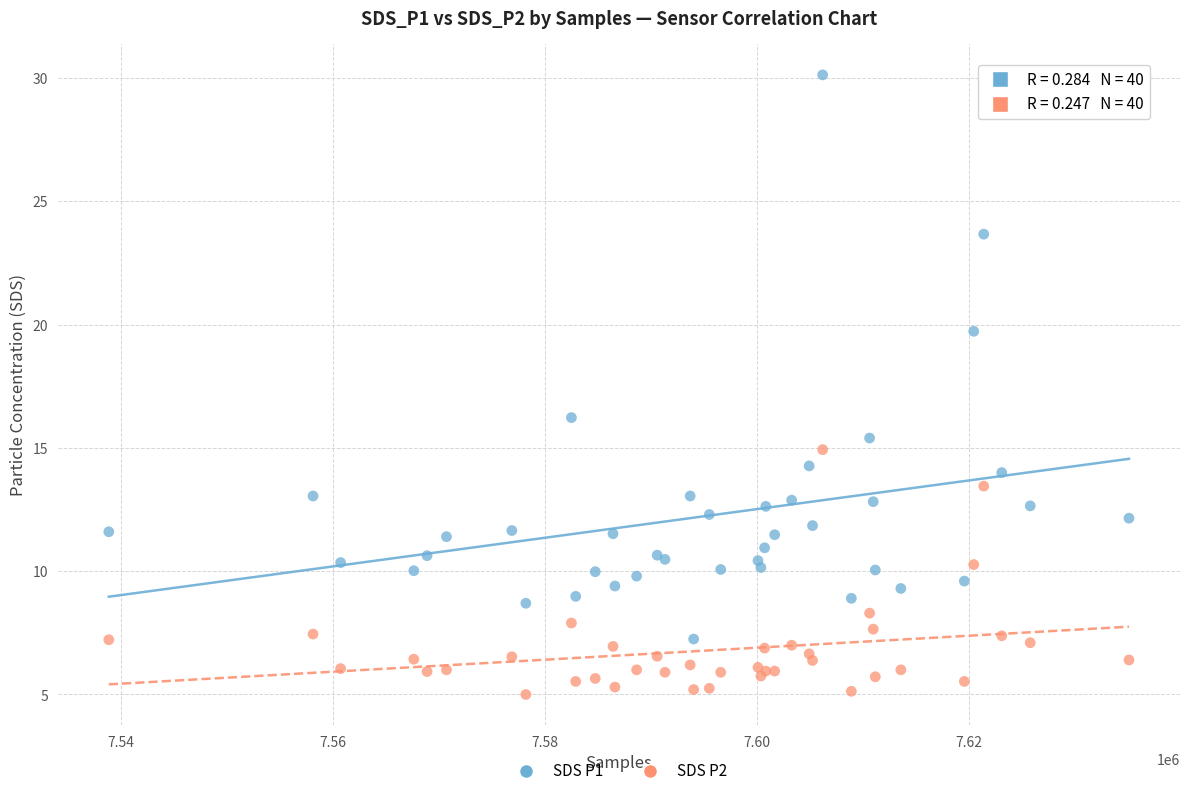

Across all series, what Y value is closest to 17?

16.2